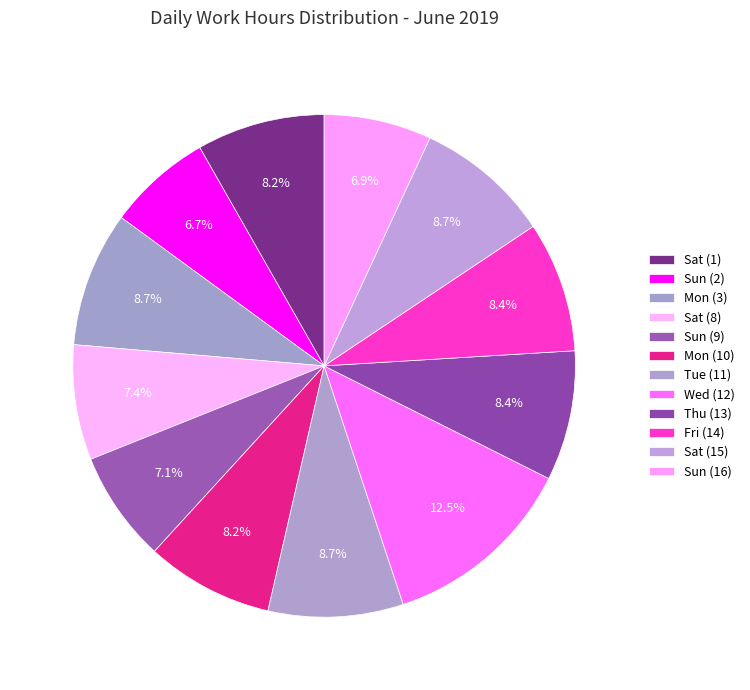

How many segments does this pie chart have?

12